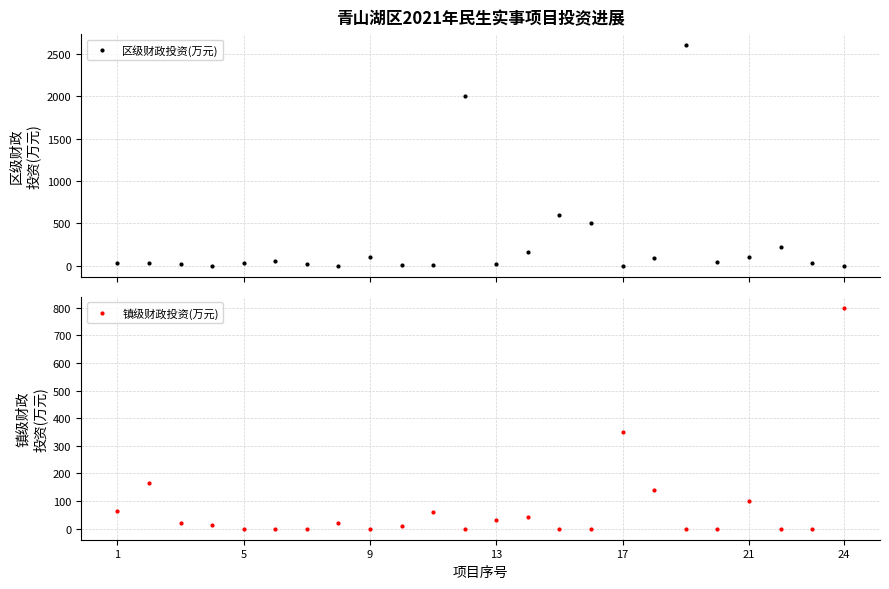

What is the total value across all series at 11?

2000.0